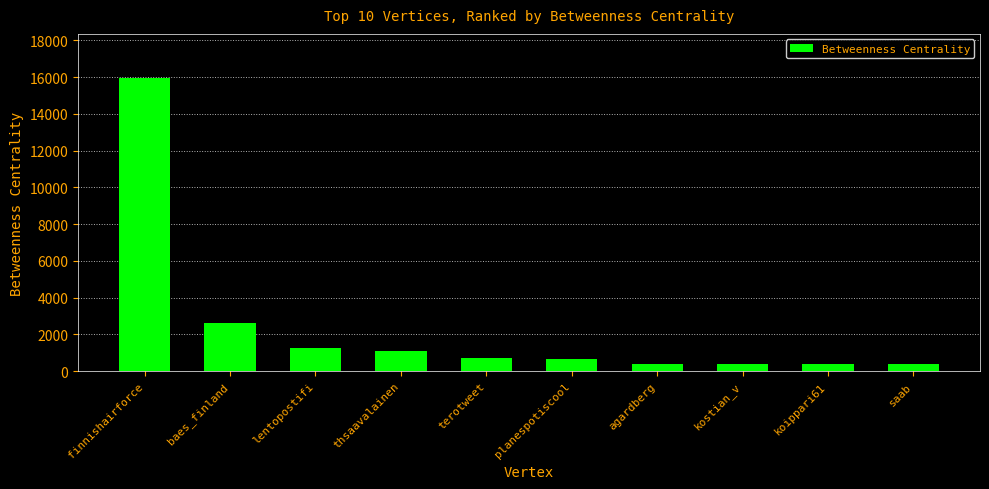

What is the maximum value shown in the chart?

15958.4